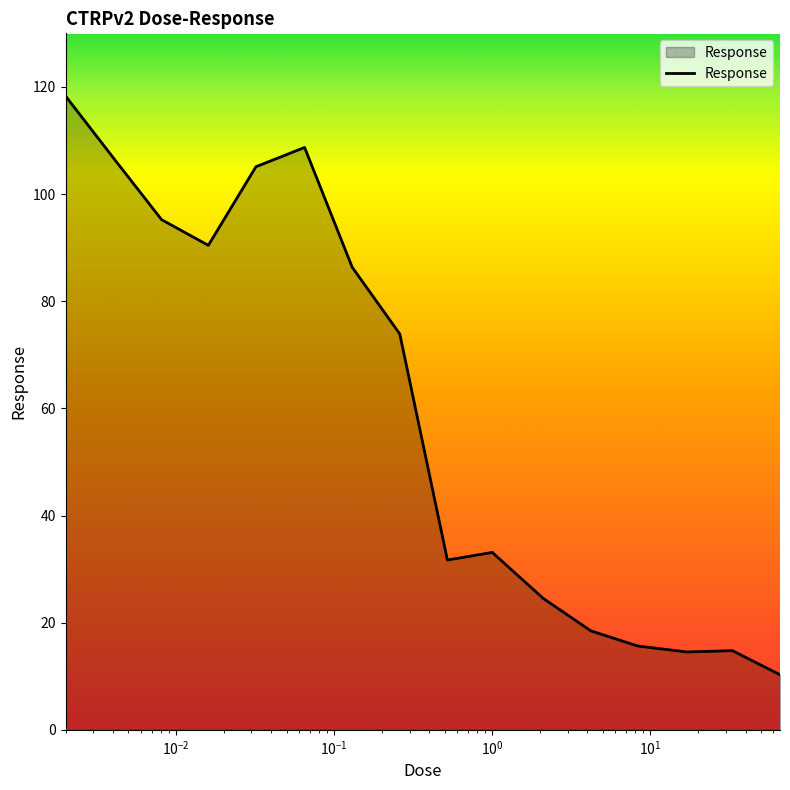

What is the difference between the maximum and minimum values?

108.0